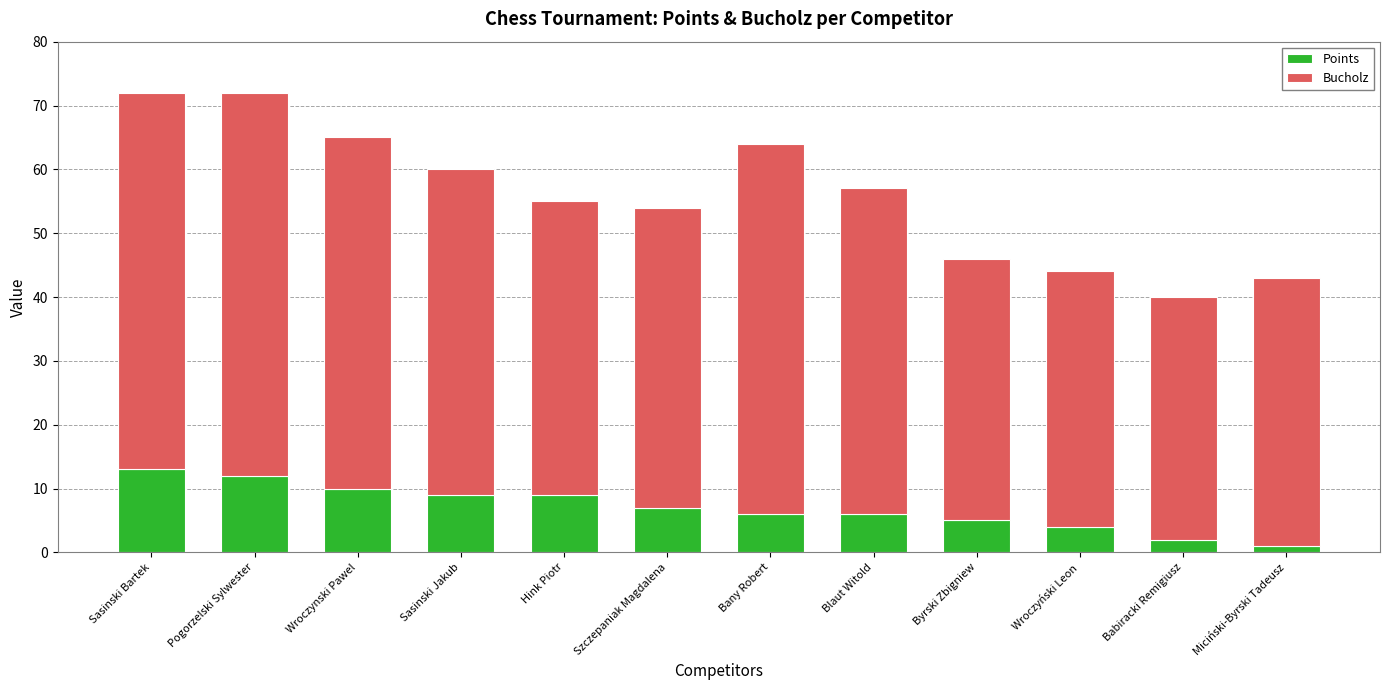

What is the difference between the second highest and minimum values in the Points series?

11